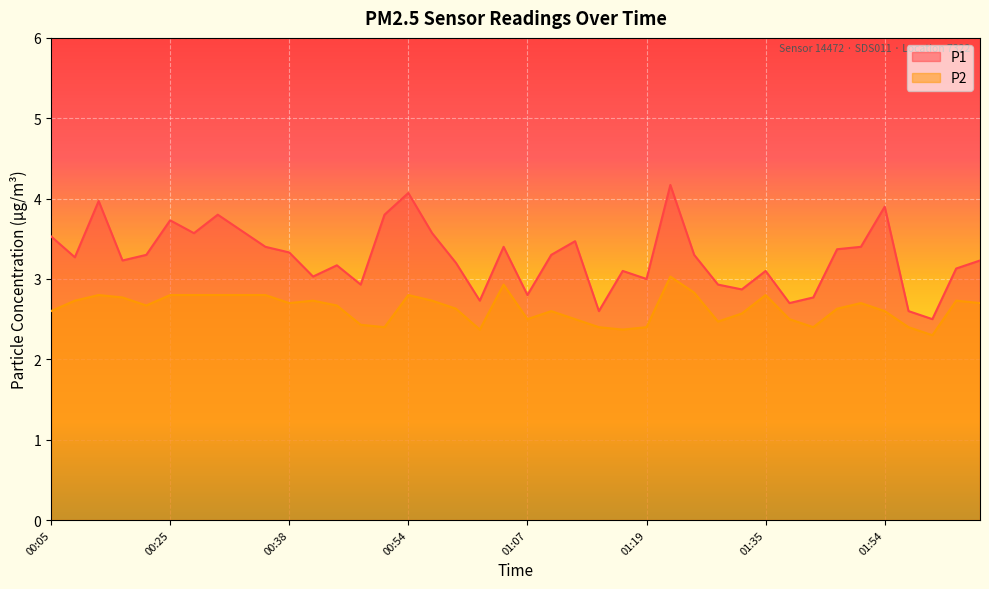

True or false: P1 and P2 intersect in this chart.

False